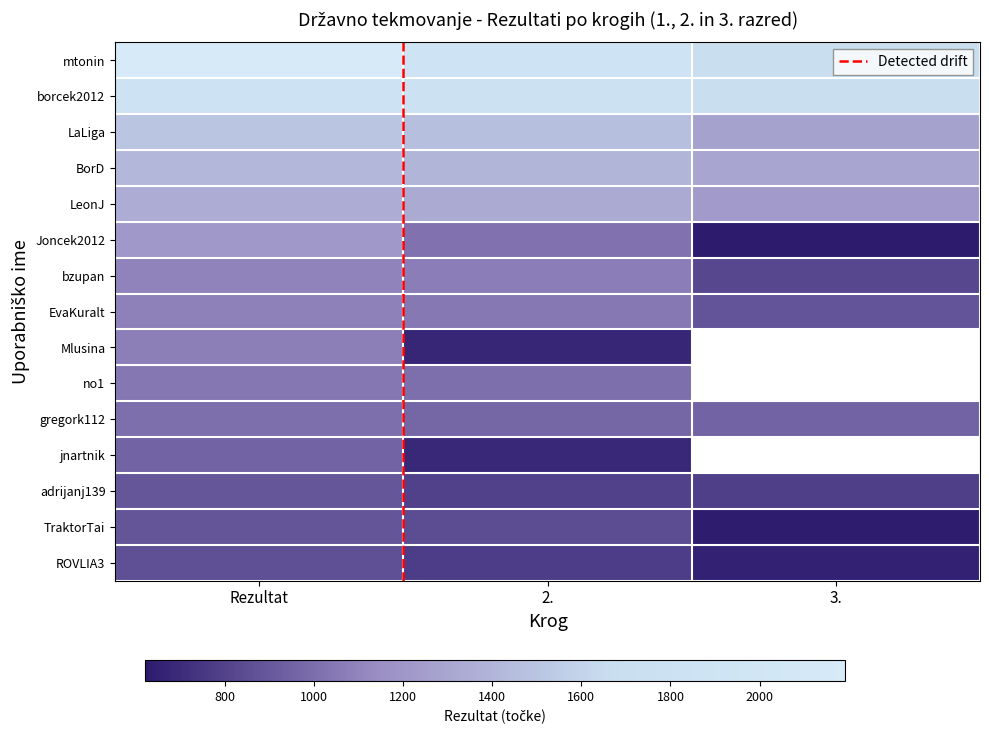

What is the difference between the borcek2012 values at 2. and Rezultat?

25